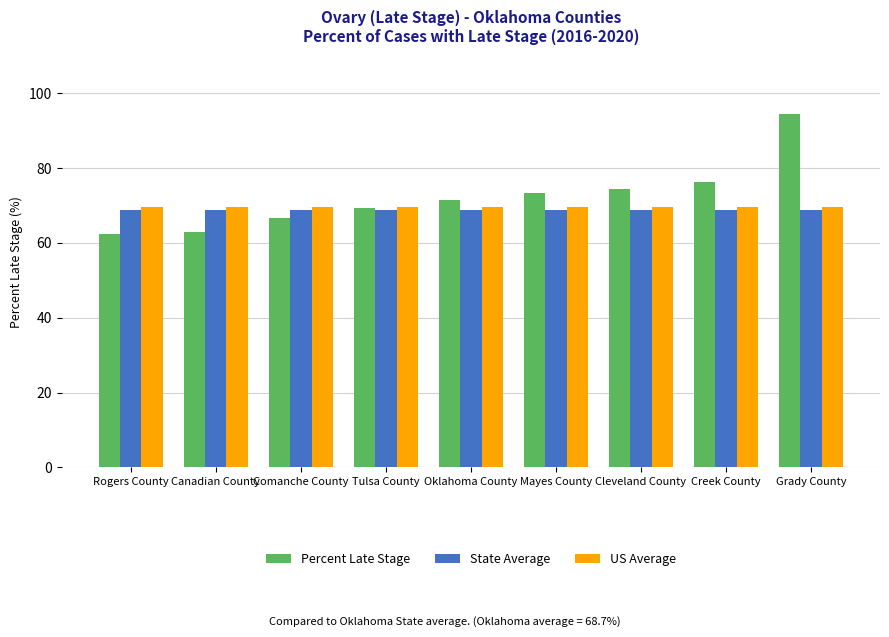

What is the value of the US Average bar at the 7th from the left?

69.7